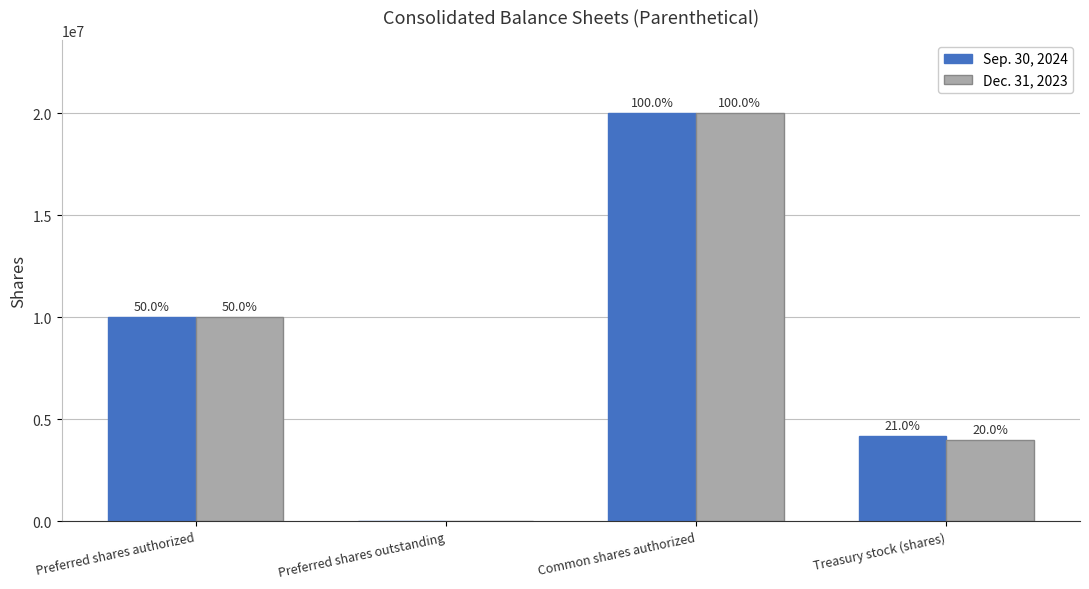

Are the bars grouped side by side (vs. stacked)?

Yes